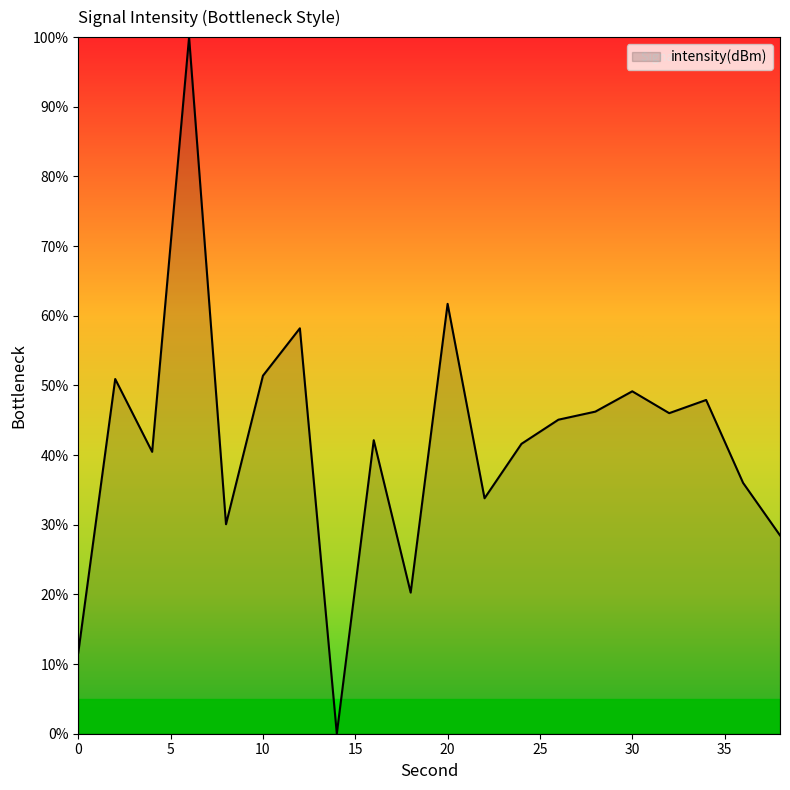

What is the difference between the maximum and minimum values?

100.0